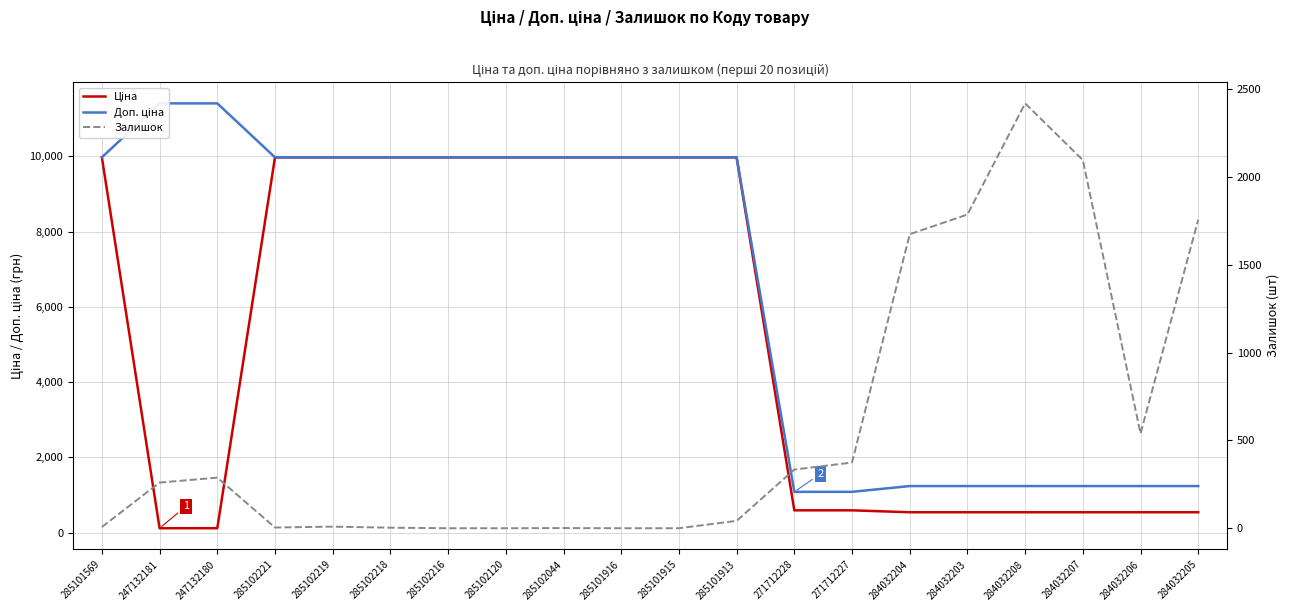

What is the minimum value for Доп. ціна?

1081.7